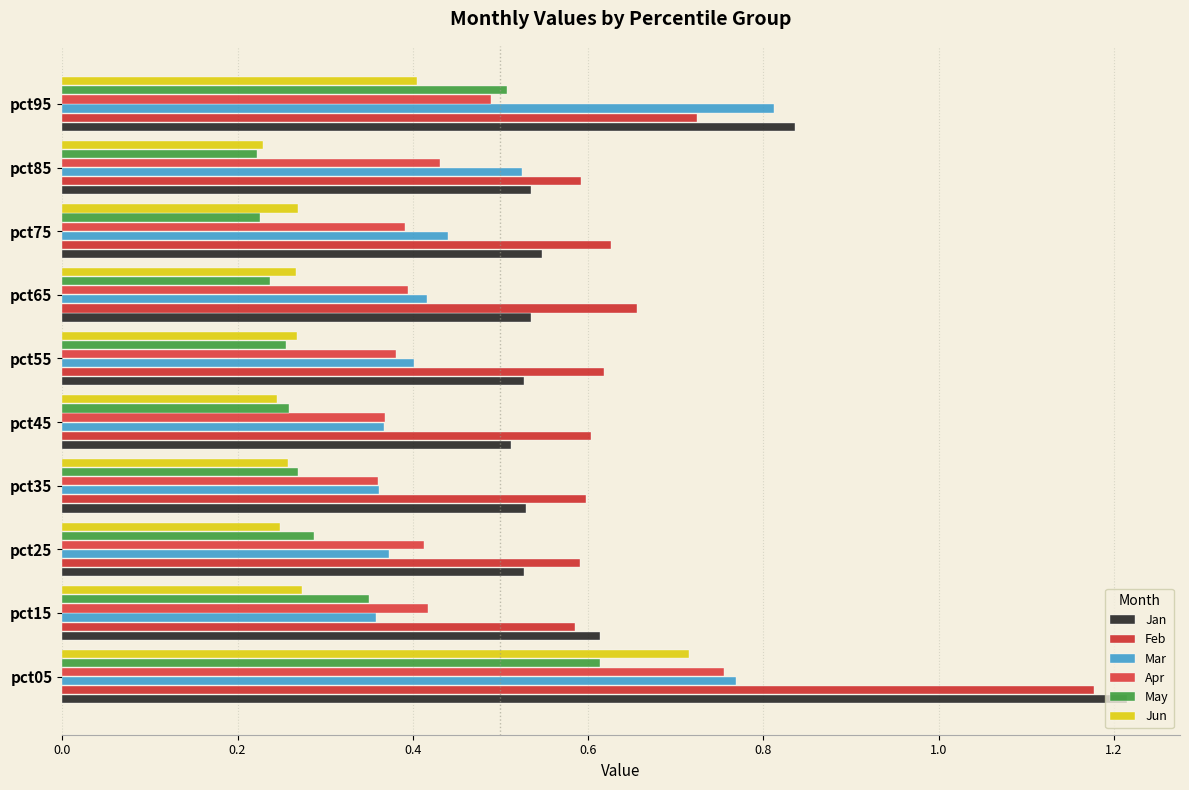

What position from the left is 1.0?

6